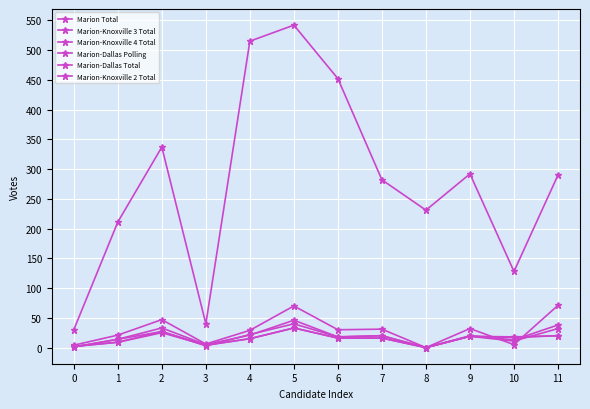

Does the chart have visible grid lines?

Yes